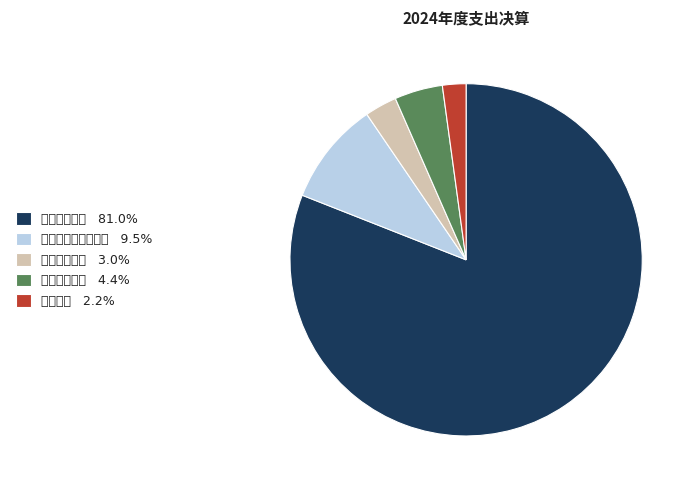

Between 住房保障支出 and 其他支出, which is larger?

住房保障支出